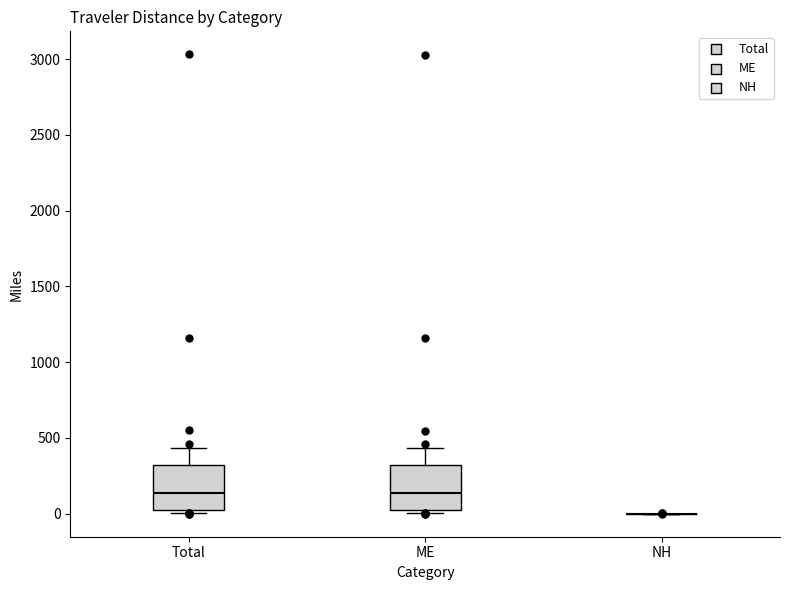

Reading left to right, transcribe this box plot: for each box, give where its median line is, the range the box spans, and where its two whiskers end, as read against the y-axis. The values are not printed on the chart, so give them approximately, as read against the axis.

Total: median 150, box 50 to 300, whiskers 0 to 450
ME: median 150, box 50 to 300, whiskers 0 to 450
NH: box collapsed to a line at 0, whiskers 0 to 0